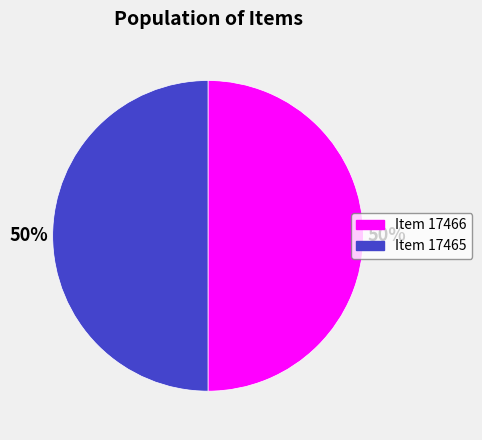

True or false: Item 17466 accounts for 59% of the total.

False